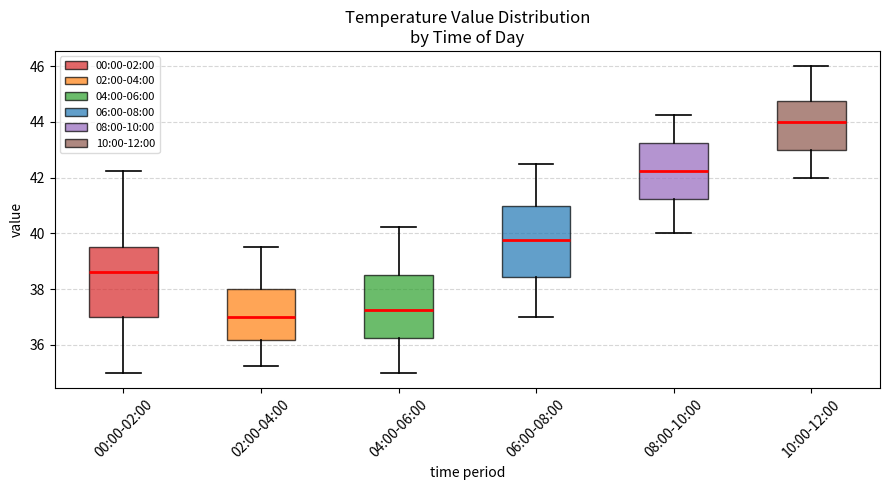

Reading left to right, read every box against the y-axis: the position of its median line, the range the box covers, and the ends of its whiskers. The values are not printed on the chart, so give them approximately, as read against the axis.

00:00-02:00: median 38.6, box 37.0 to 39.6, whiskers 35.0 to 42.2
02:00-04:00: median 37.0, box 36.2 to 38.0, whiskers 35.2 to 39.6
04:00-06:00: median 37.2, box 36.2 to 38.6, whiskers 35.0 to 40.2
06:00-08:00: median 39.8, box 38.4 to 41.0, whiskers 37.0 to 42.6
08:00-10:00: median 42.2, box 41.2 to 43.2, whiskers 40.0 to 44.2
10:00-12:00: median 44.0, box 43.0 to 44.8, whiskers 42.0 to 46.0